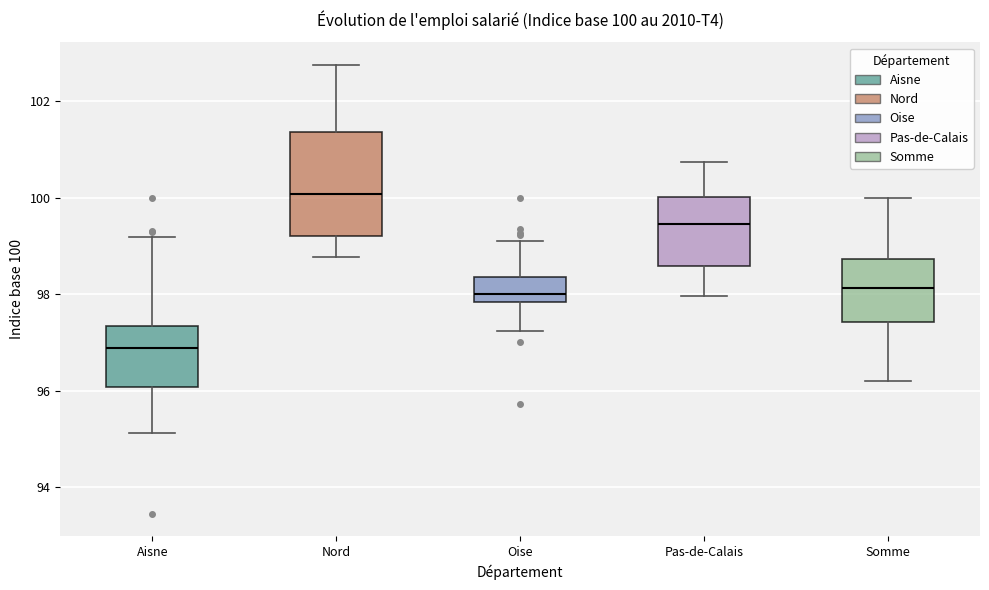

Which box has the lowest median line?

Aisne